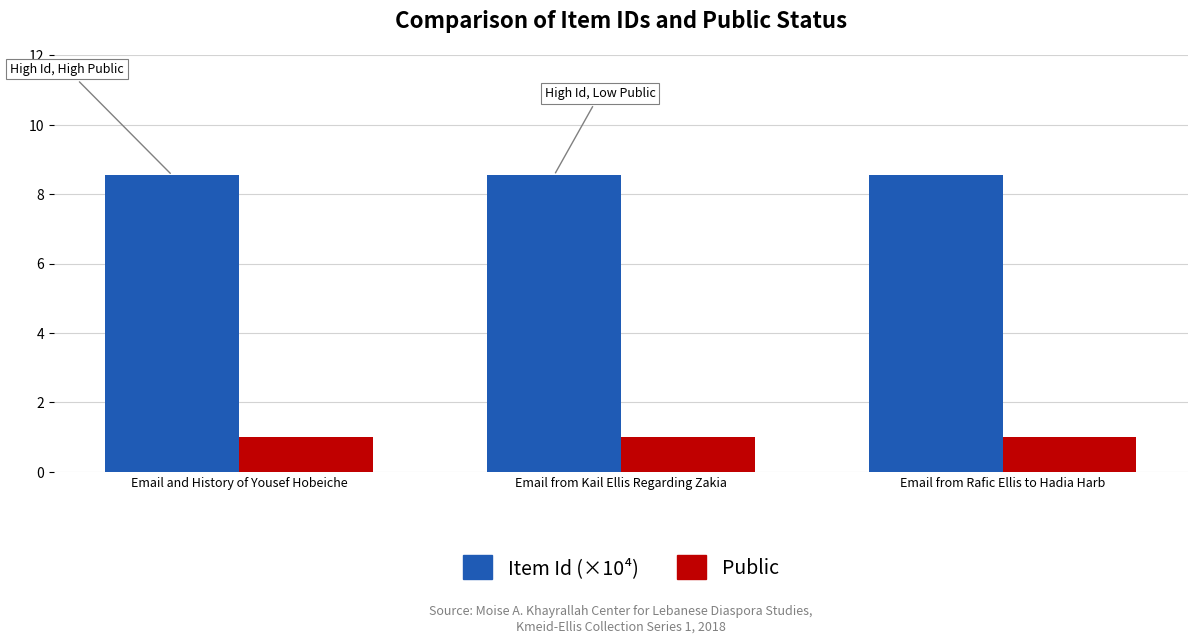

List the series in order of their peak value, highest first.

Item Id (×10⁴), Public